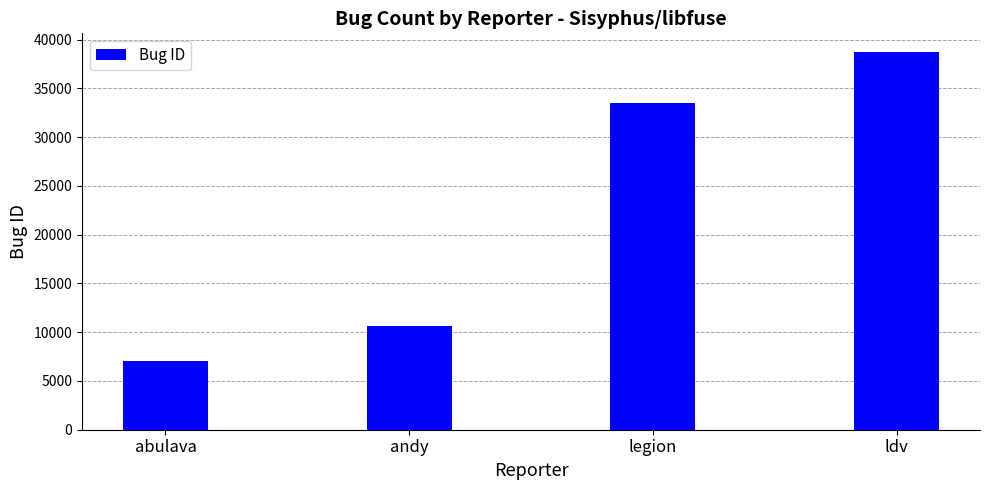

What is the difference between the values at abulava and ldv?

31717